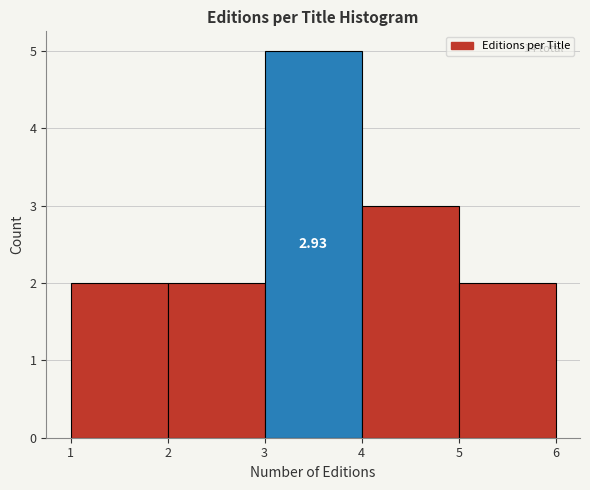

Over which range of the x-axis is the bar tallest?

3 to 4